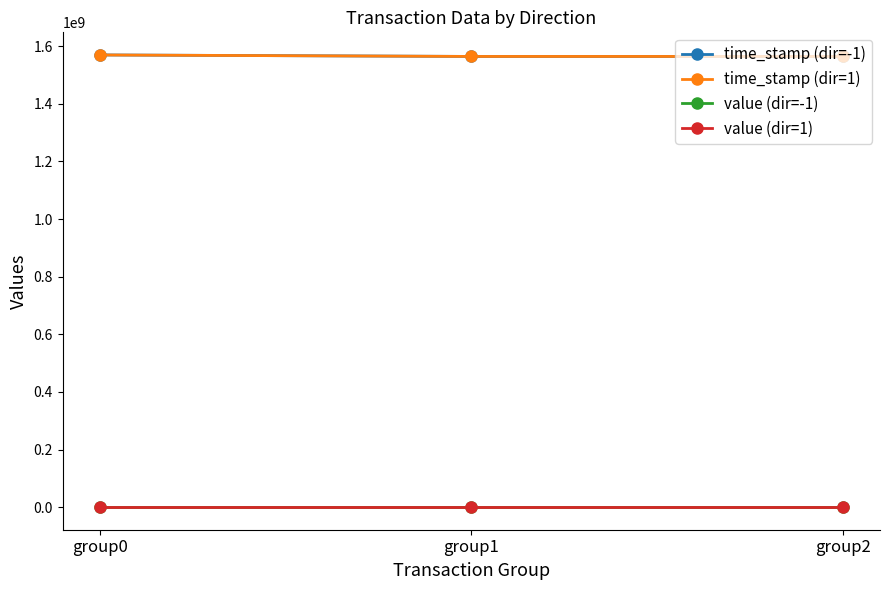

What is the average value of the value (dir=1) series?

80.8